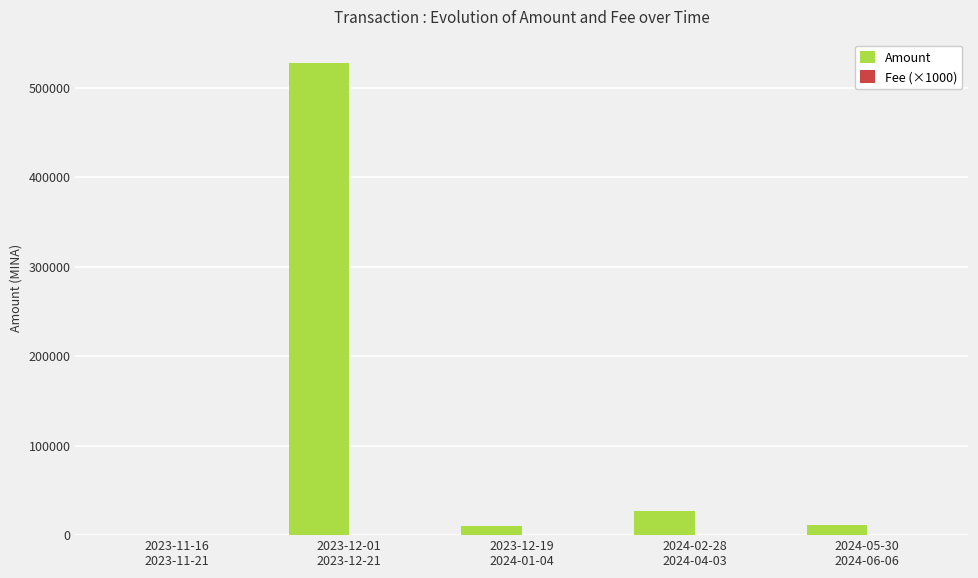

What is the greatest value displayed?

527481.1